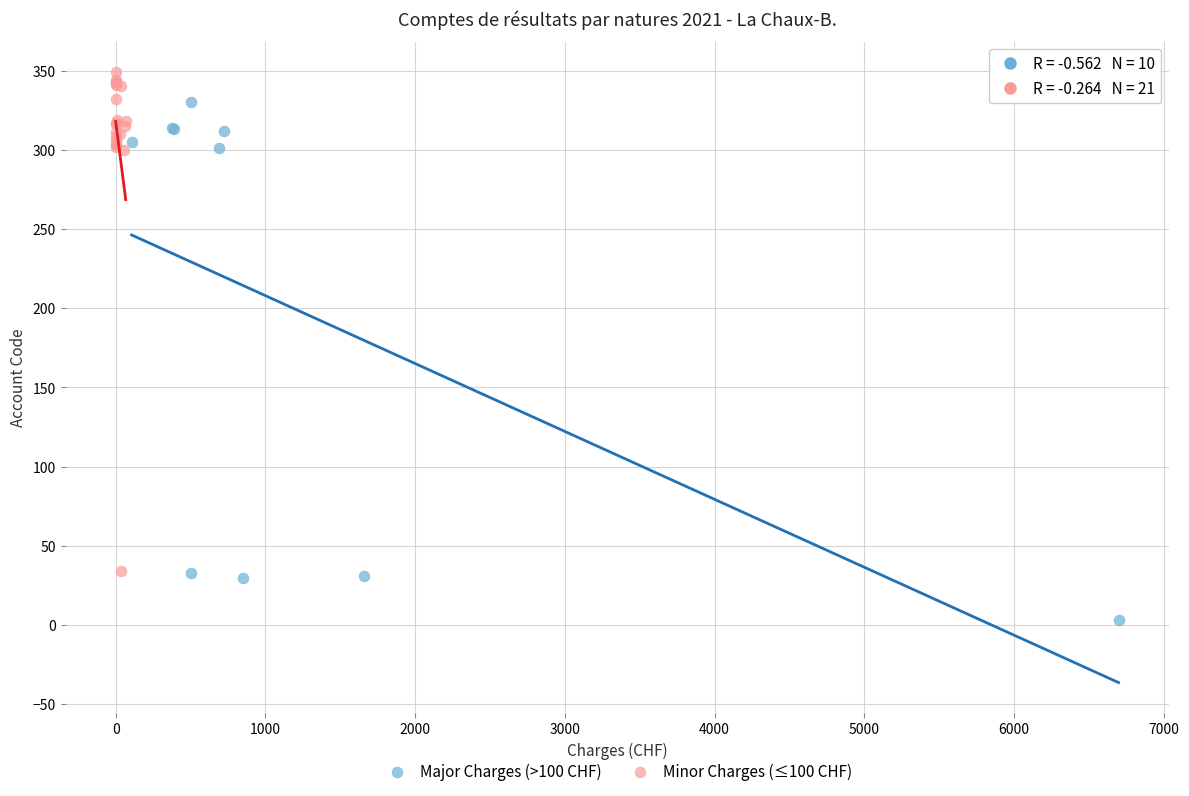

Which series reaches the minimum Y coordinate?

Major Charges (>100 CHF)